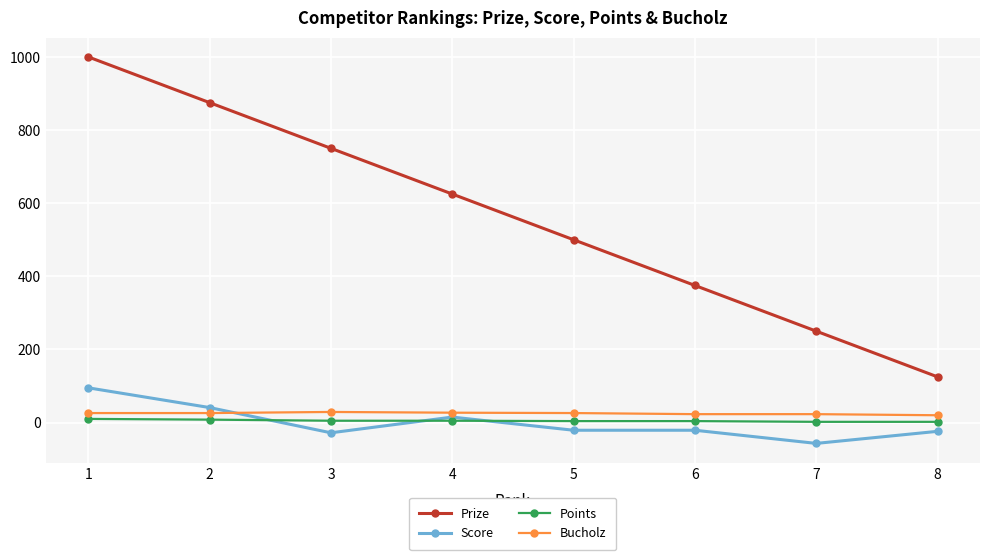

Which series has the largest total across all categories?

Prize